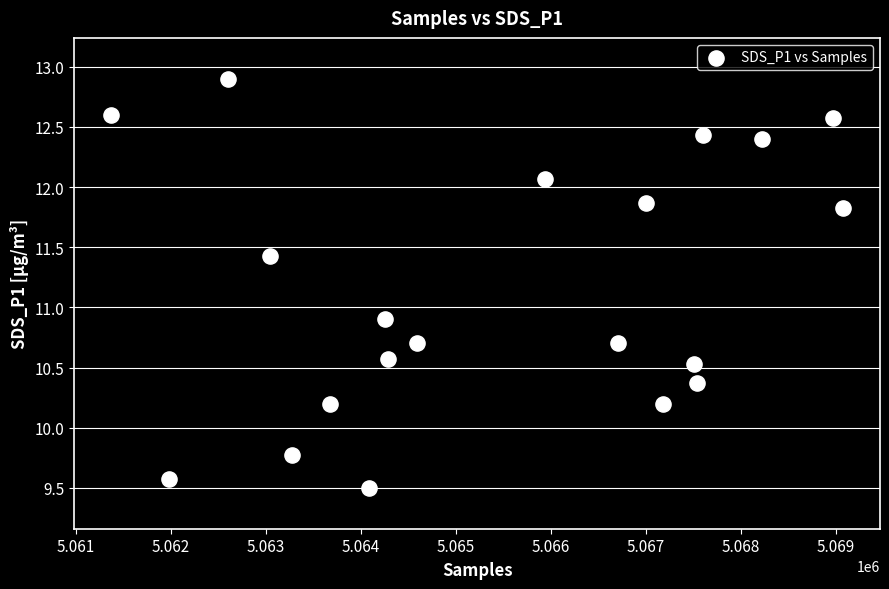

What is the range of Y values (max minus min)?

3.4